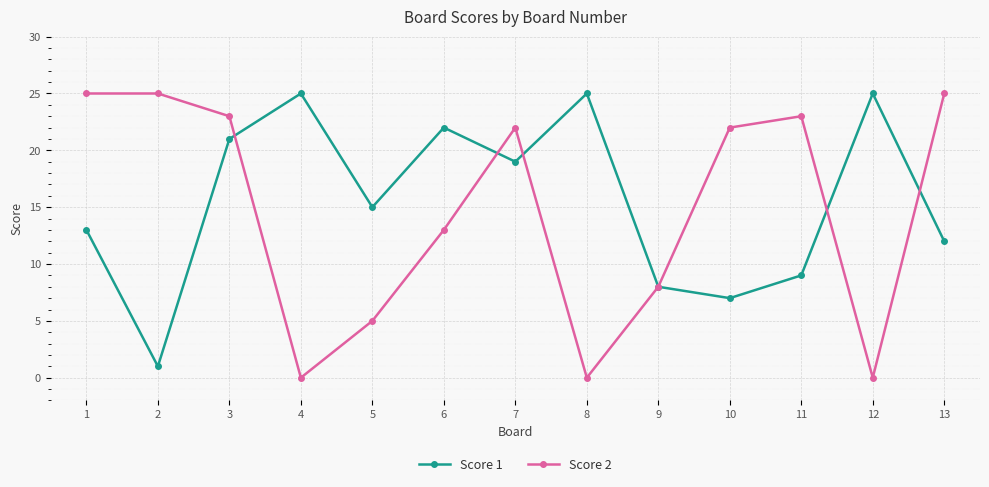

At 4, list the series in order from largest to smallest.

Score 1, Score 2